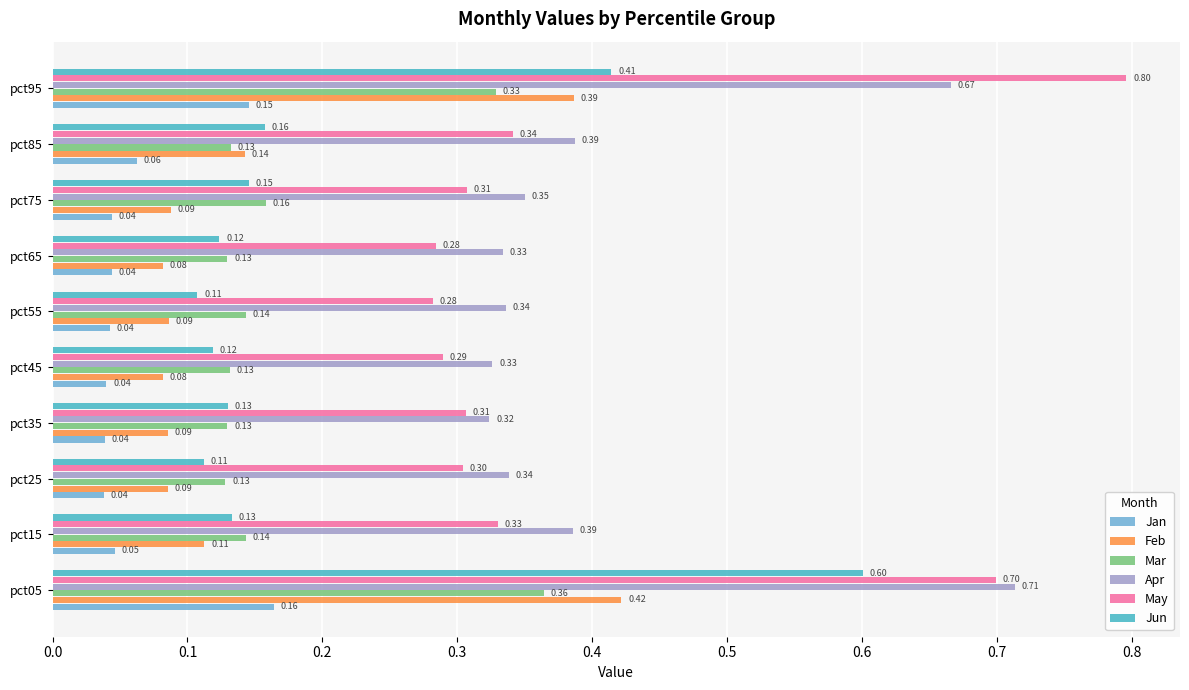

At how many categories does at least one series exceed 0?

10